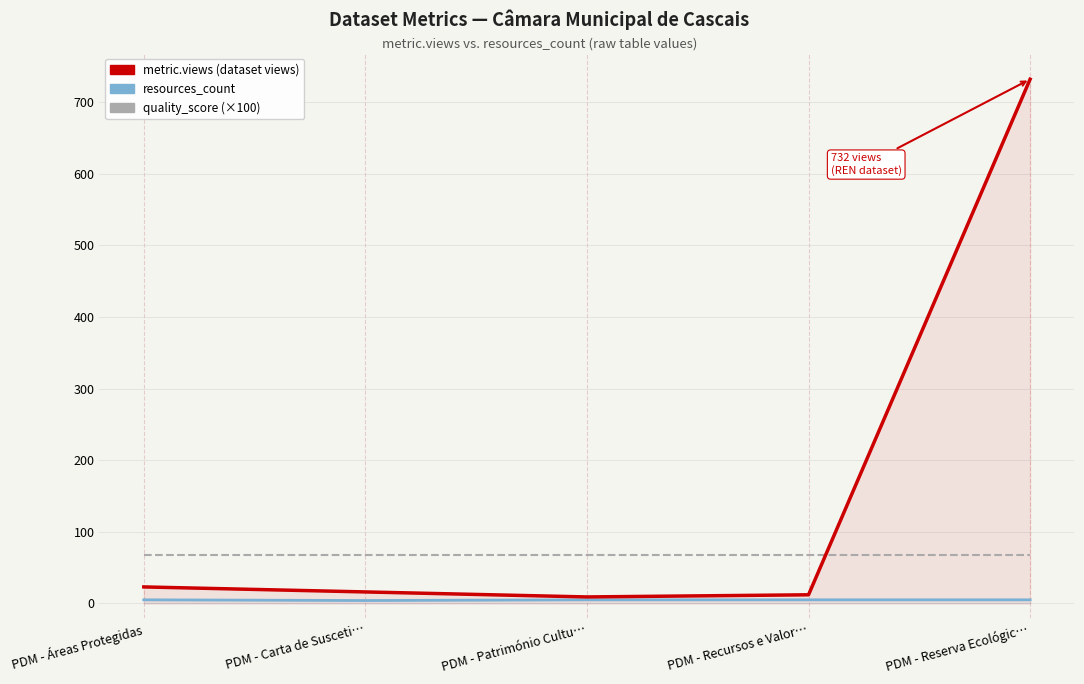

At which category is the sum across all series the highest?

PDM - Reserva Ecológic…